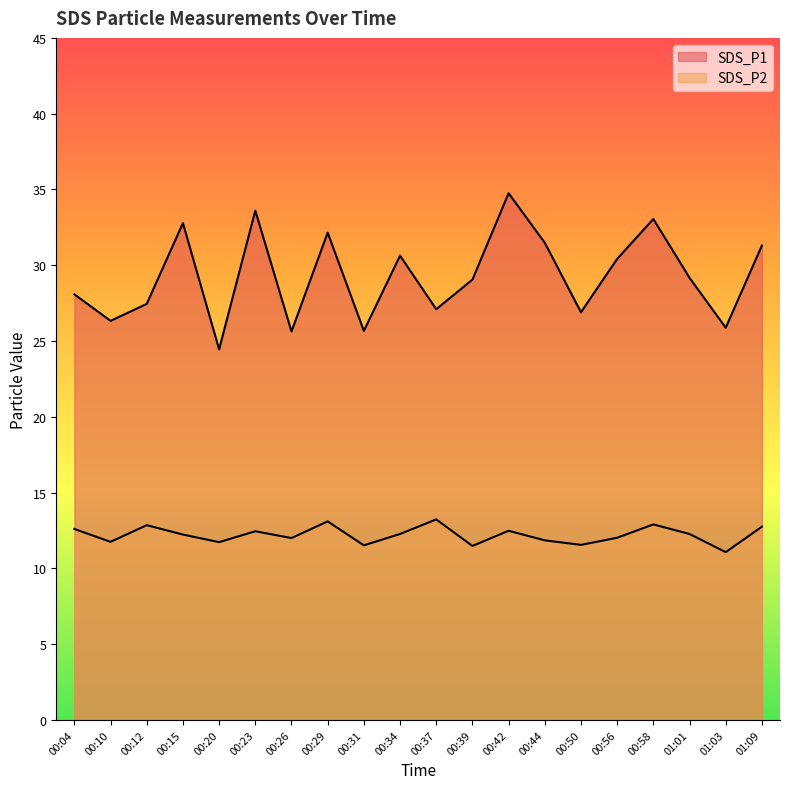

True or false: SDS_P2 and SDS_P1 intersect in this chart.

False